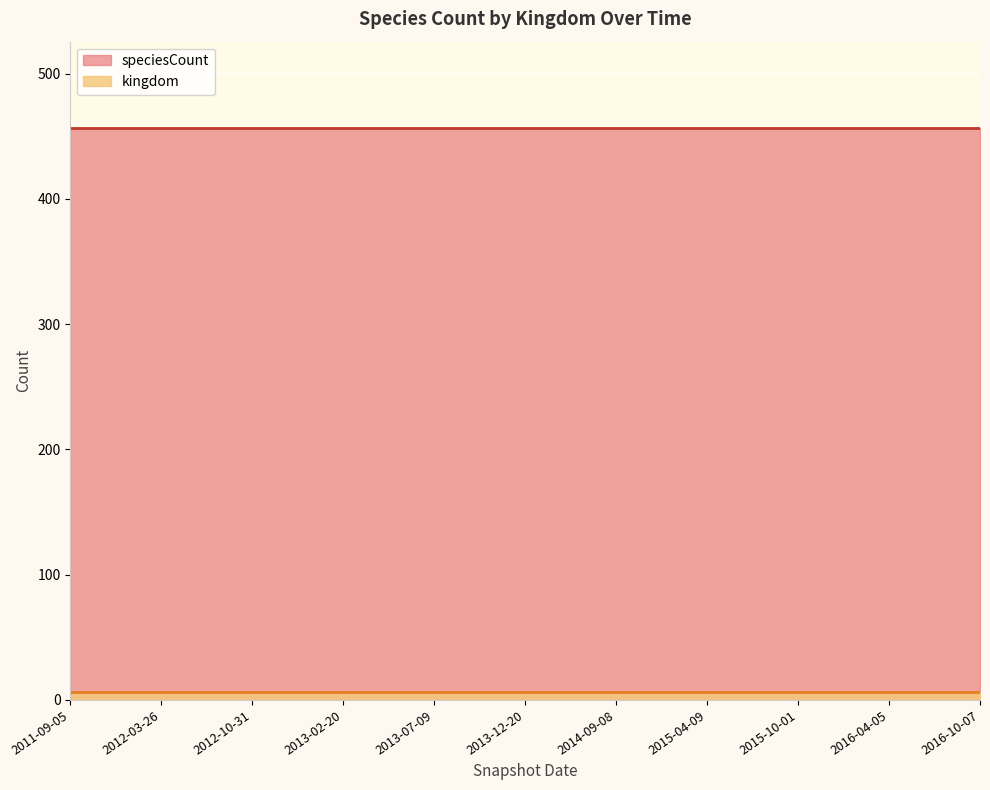

At which category is the sum across all series the highest?

2011-09-05